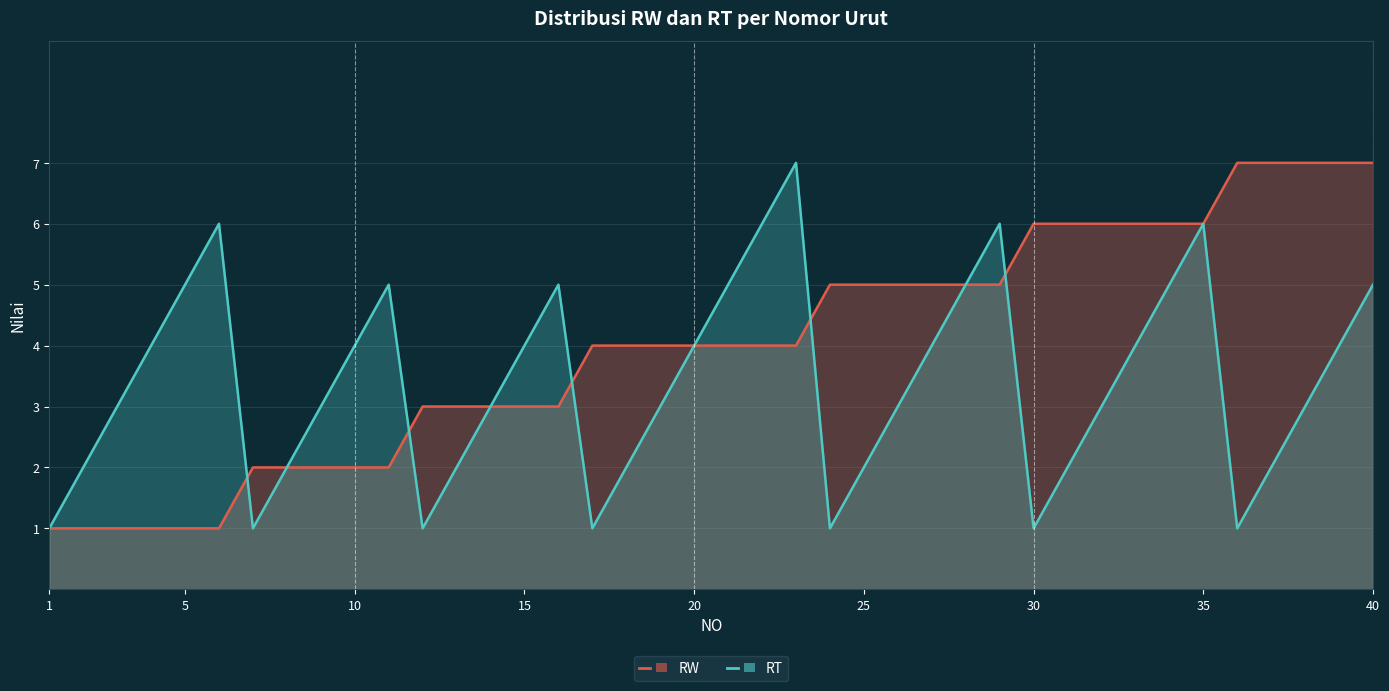

Between 10 and 20, which series saw the biggest shift?

RW